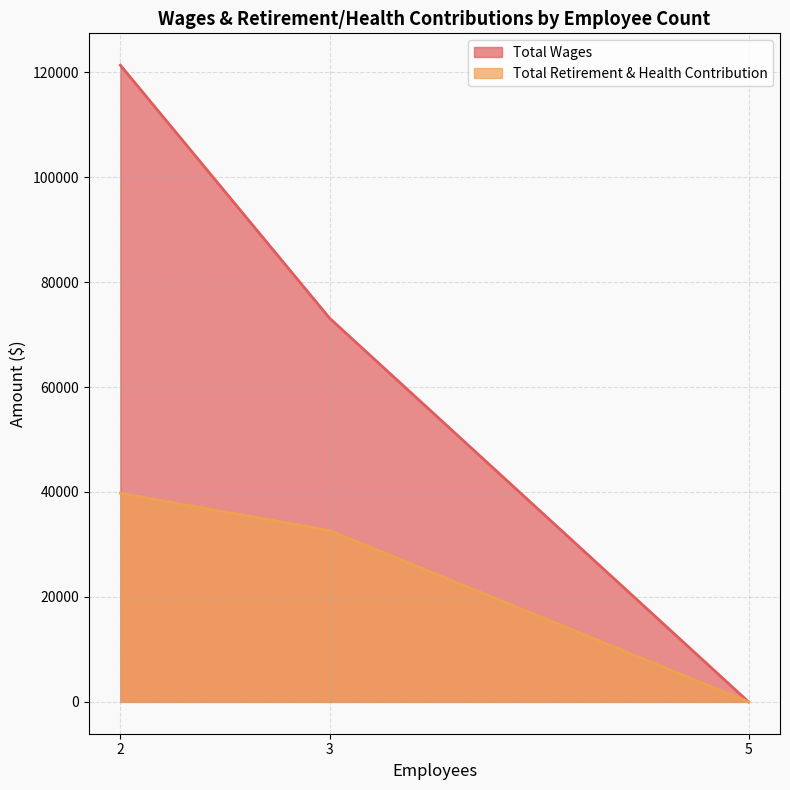

List the series in order of their peak value, lowest first.

Total Retirement & Health Contribution, Total Wages